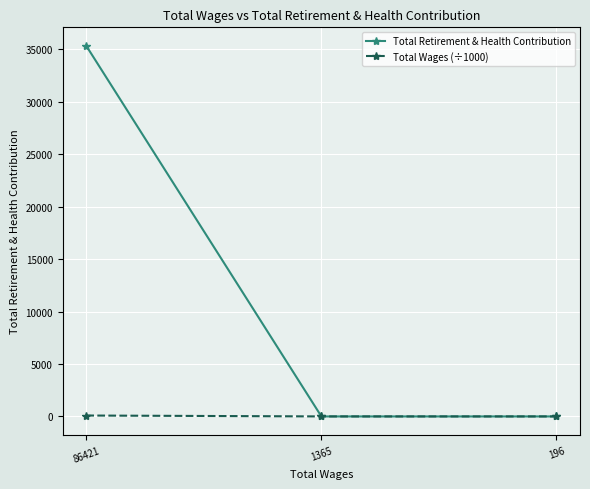

What is the minimum value for Total Wages (÷1000)?

0.2